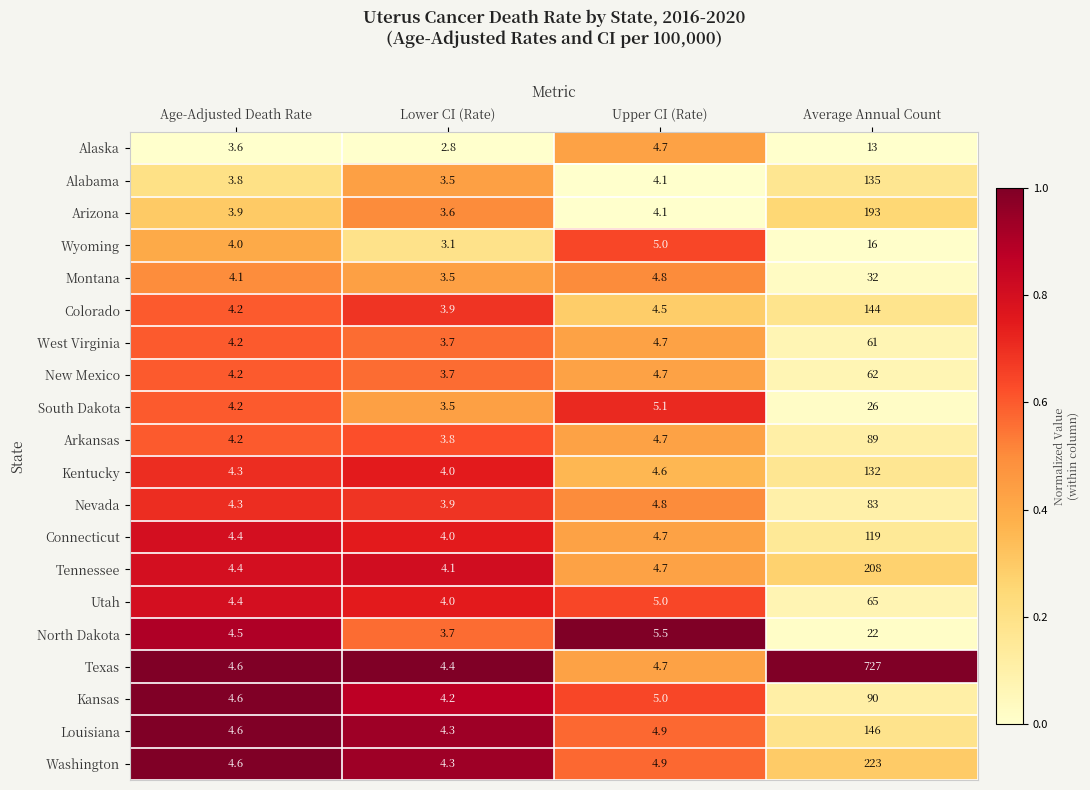

List the series in order of their peak value, lowest first.

Alaska, Wyoming, North Dakota, South Dakota, Montana, West Virginia, New Mexico, Utah, Nevada, Arkansas, Kansas, Connecticut, Kentucky, Alabama, Colorado, Louisiana, Arizona, Tennessee, Washington, Texas